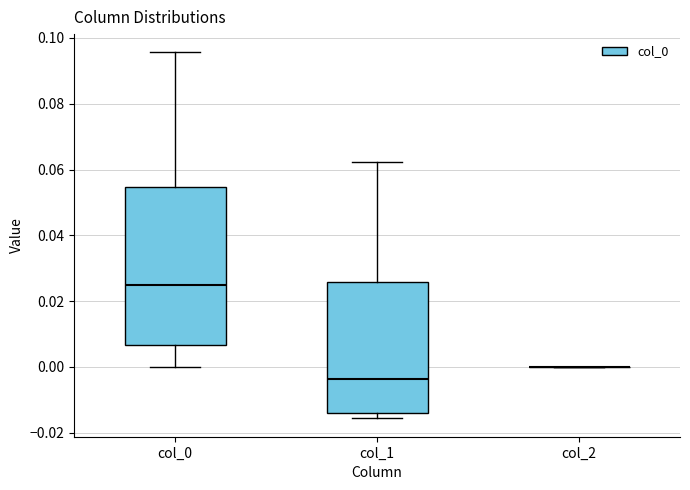

Reading left to right, read every box against the y-axis: the position of its median line, the range the box covers, and the ends of its whiskers. The values are not printed on the chart, so give them approximately, as read against the axis.

col_0: median 0.026, box 0.006 to 0.054, whiskers 0.000 to 0.096
col_1: median -0.004, box -0.014 to 0.026, whiskers -0.016 to 0.062
col_2: box collapsed to a line at 0.000, whiskers 0.000 to 0.000